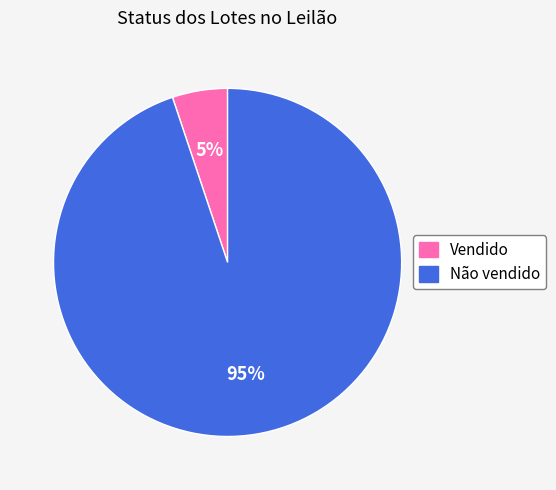

To the nearest percent, what is the difference between the Não vendido and Vendido slice percentages?

90%